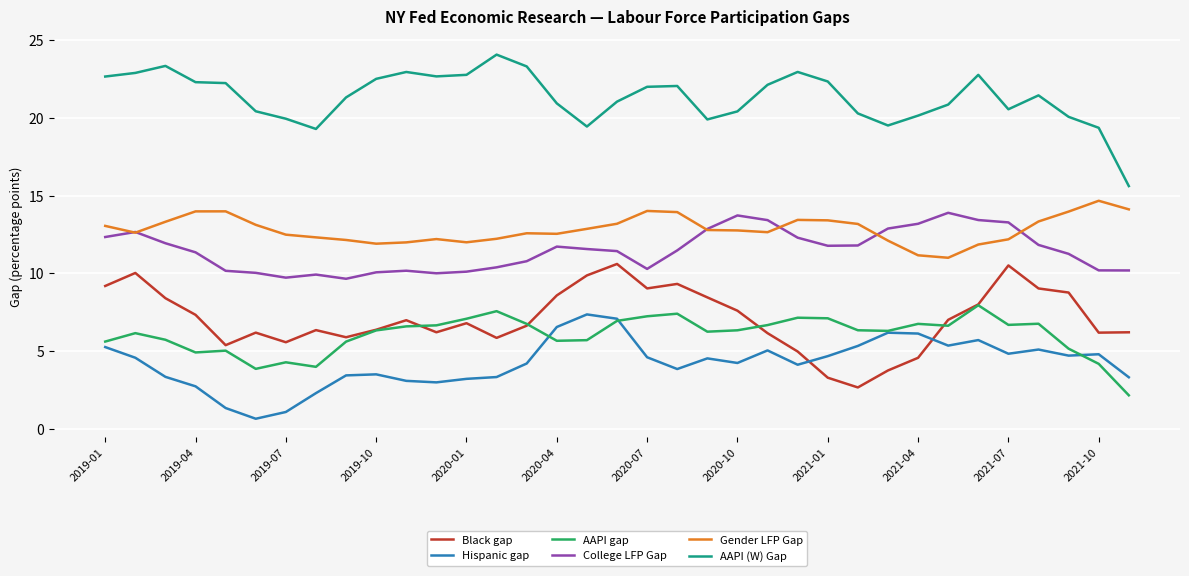

How many distinct data groups are displayed?

6